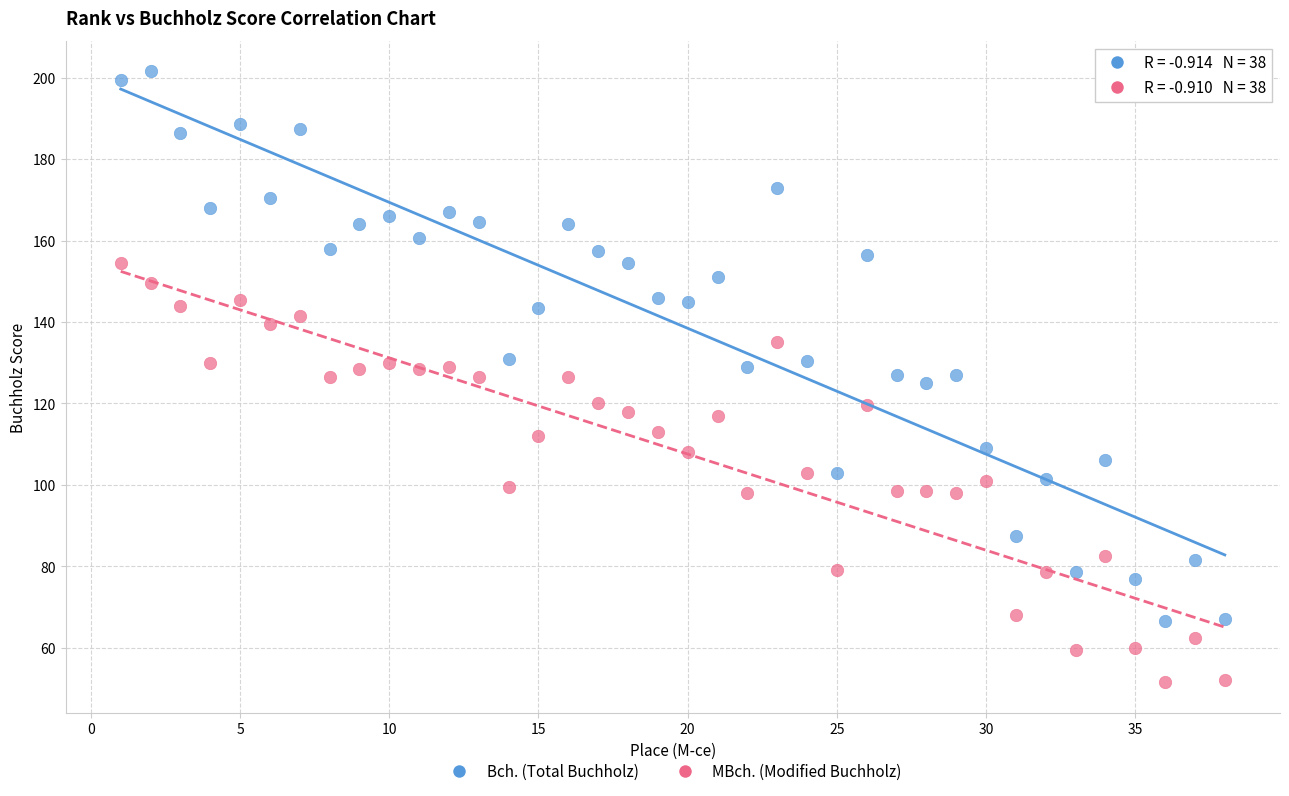

Across all data points, what is the range of Y values (max minus min)?

150.0